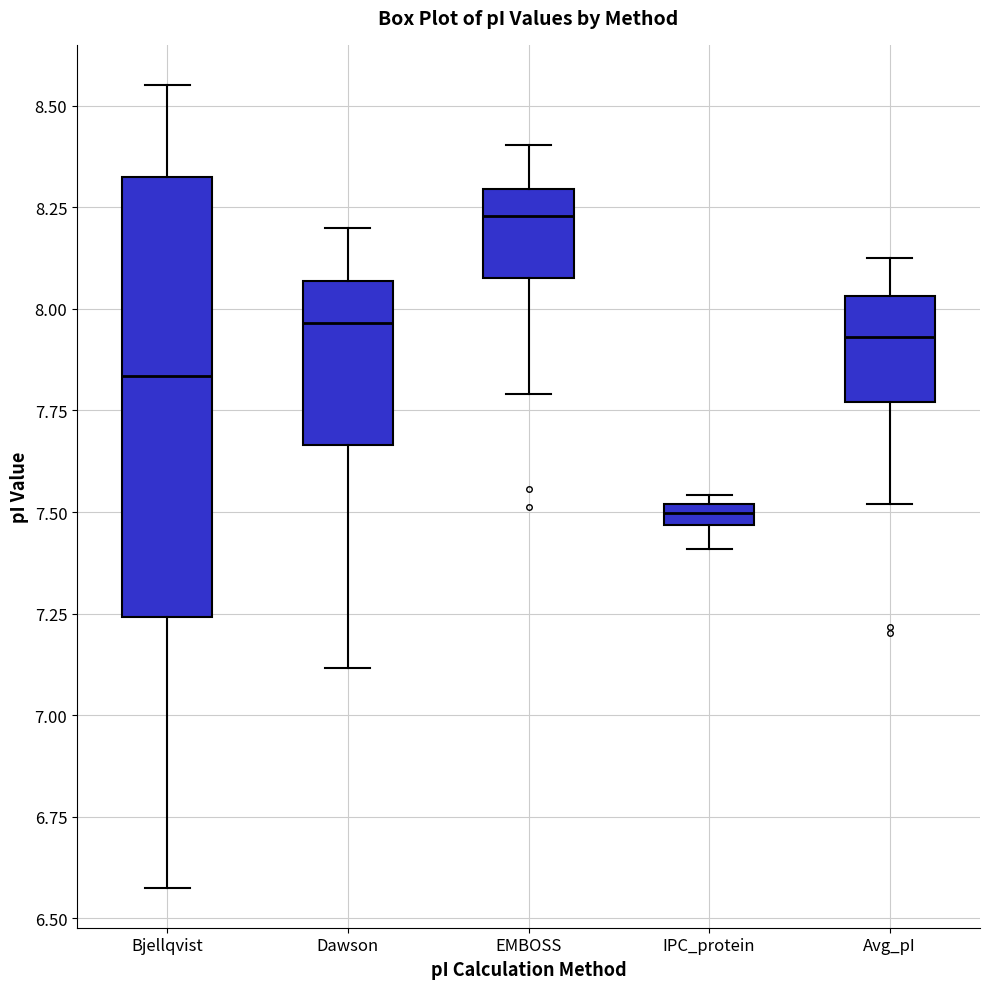

Where does the median line of the box for Dawson sit on the y-axis? The values are not printed on the chart, so give them approximately, as read against the axis.

7.95